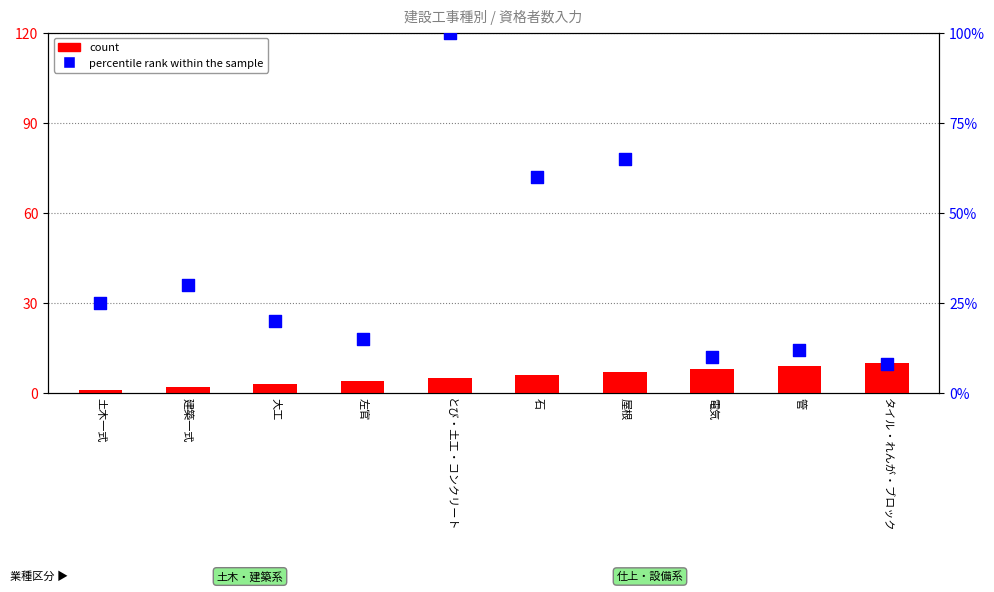

Which series reaches the maximum Y coordinate?

percentile rank within the sample